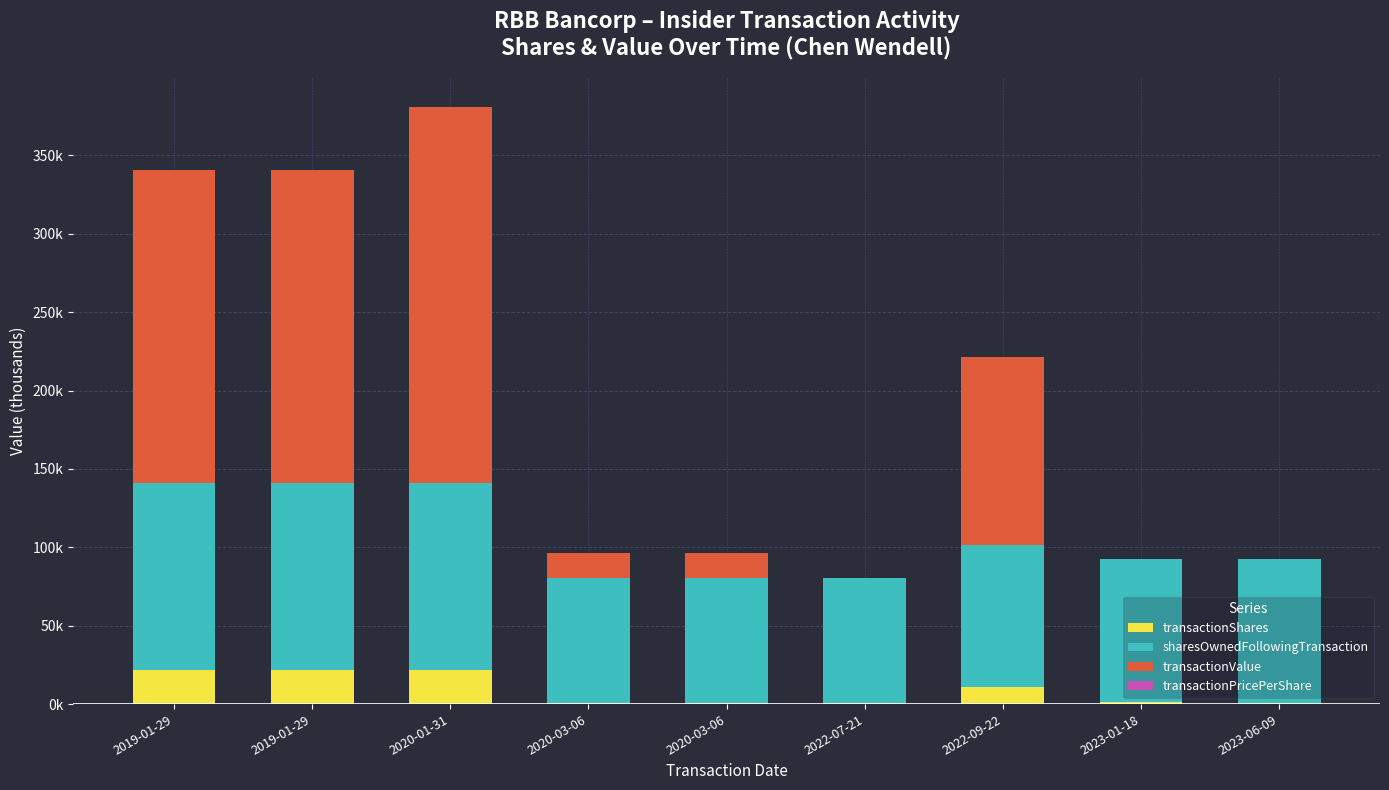

Are the bars grouped side by side (vs. stacked)?

No